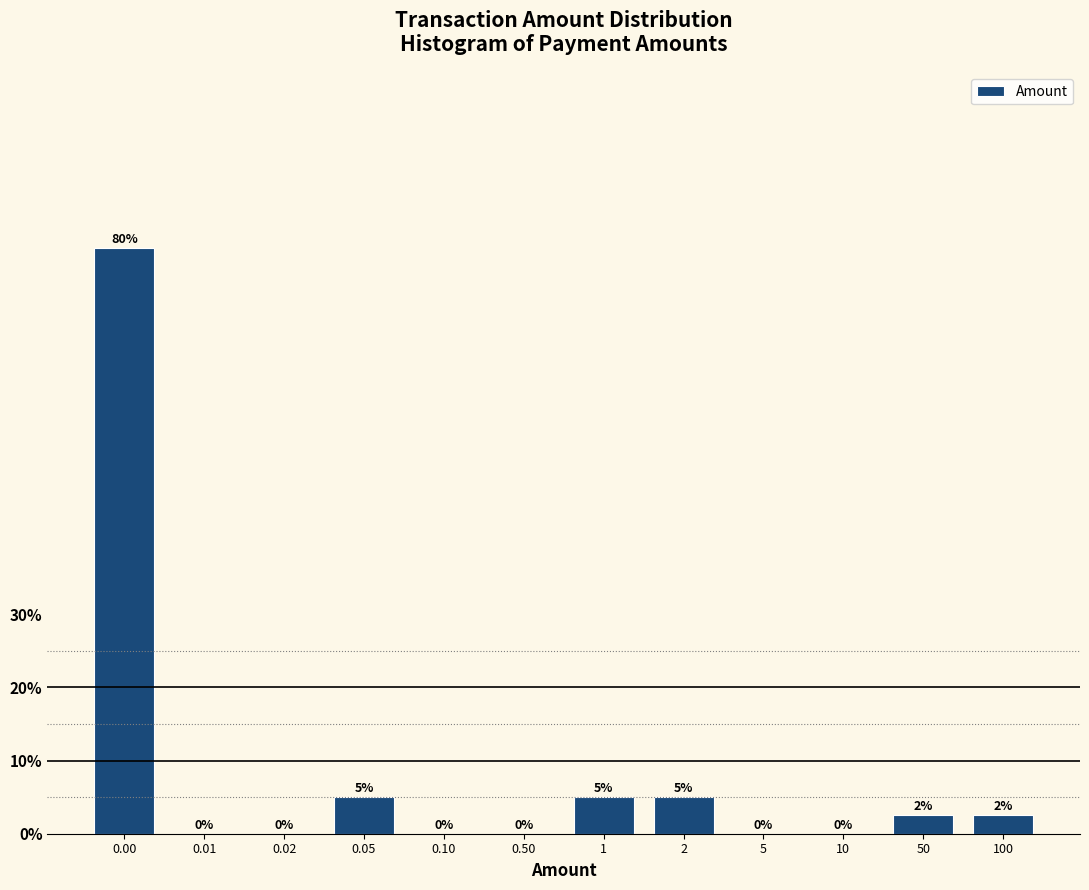

The chart shows a value of -39.4 at 0.02. True or false?

False